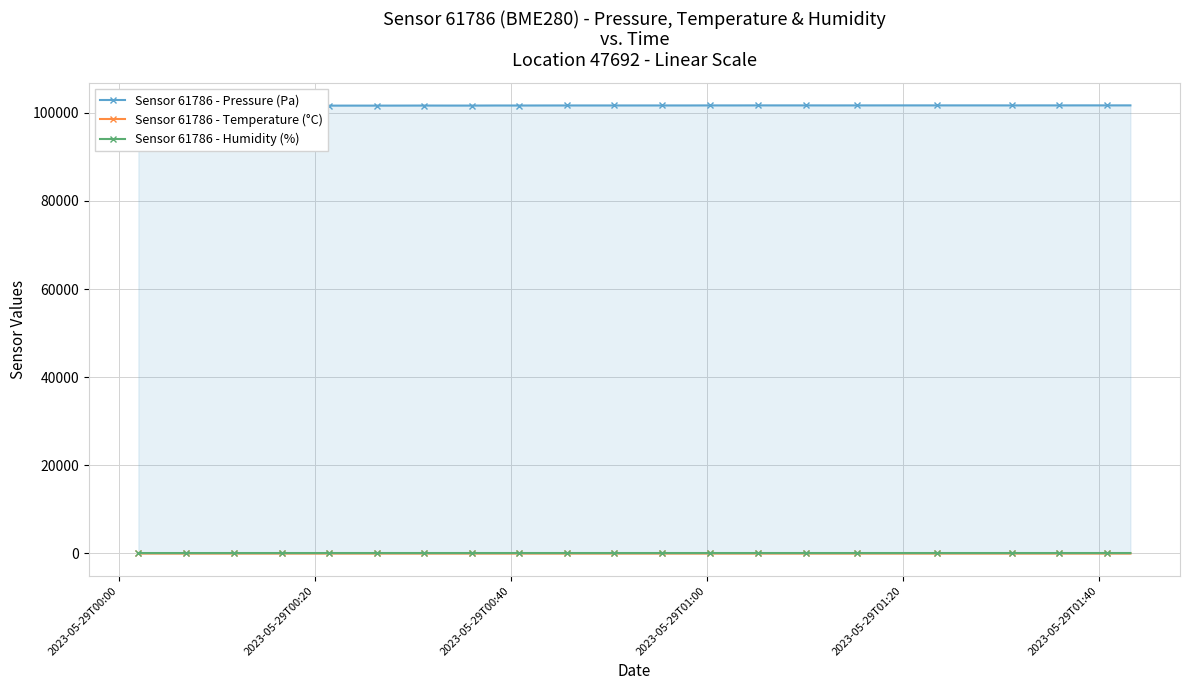

How many categories are shown in the chart?

40